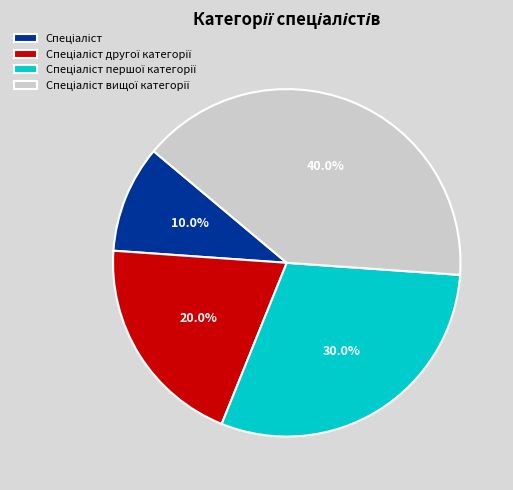

Is there a majority slice in this chart?

No